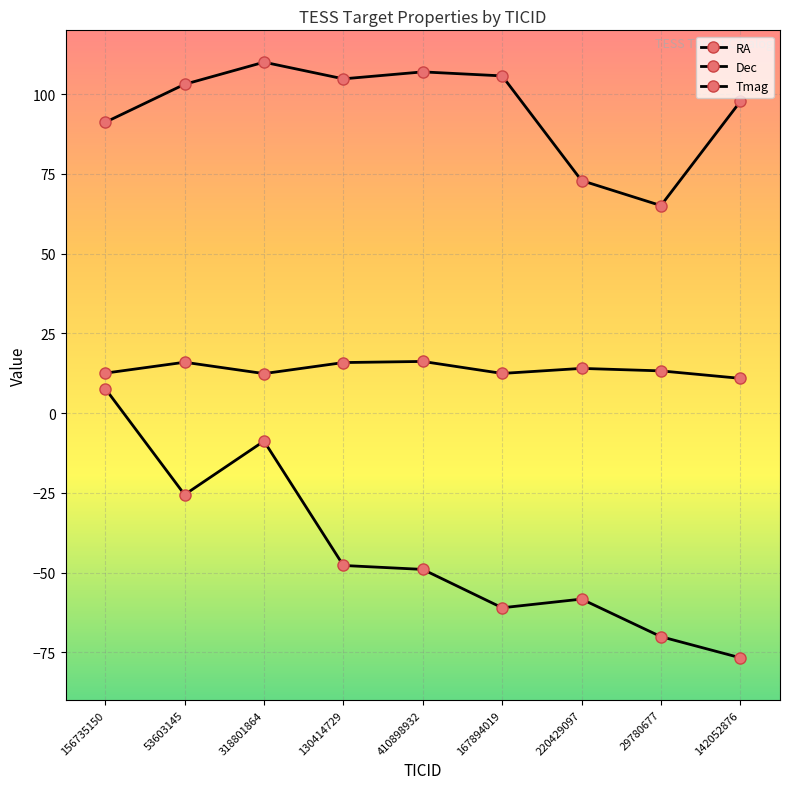

How many values in the RA series exceed 103?

5